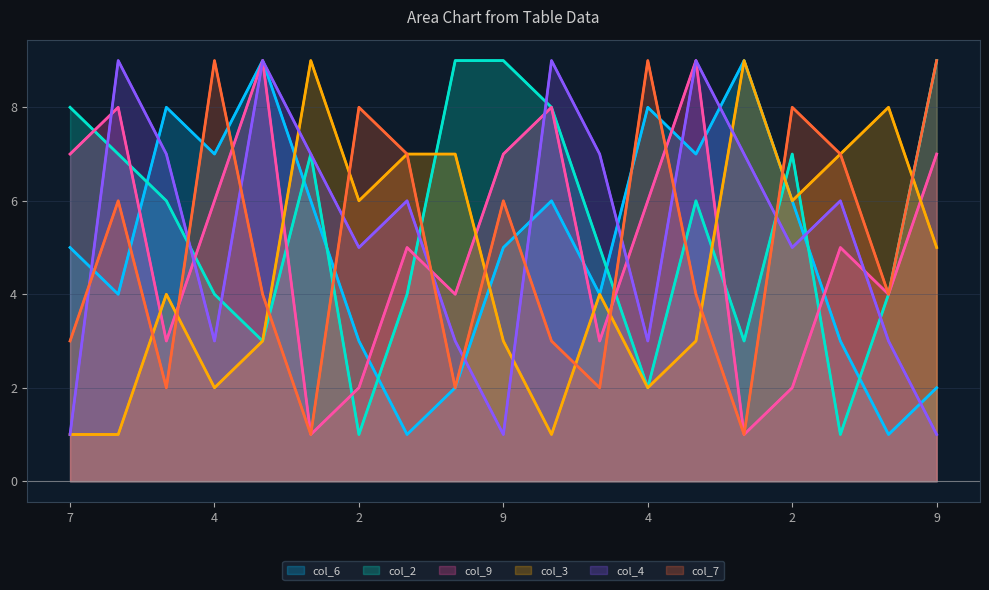

What is the lowest value of the col_9 series?

1